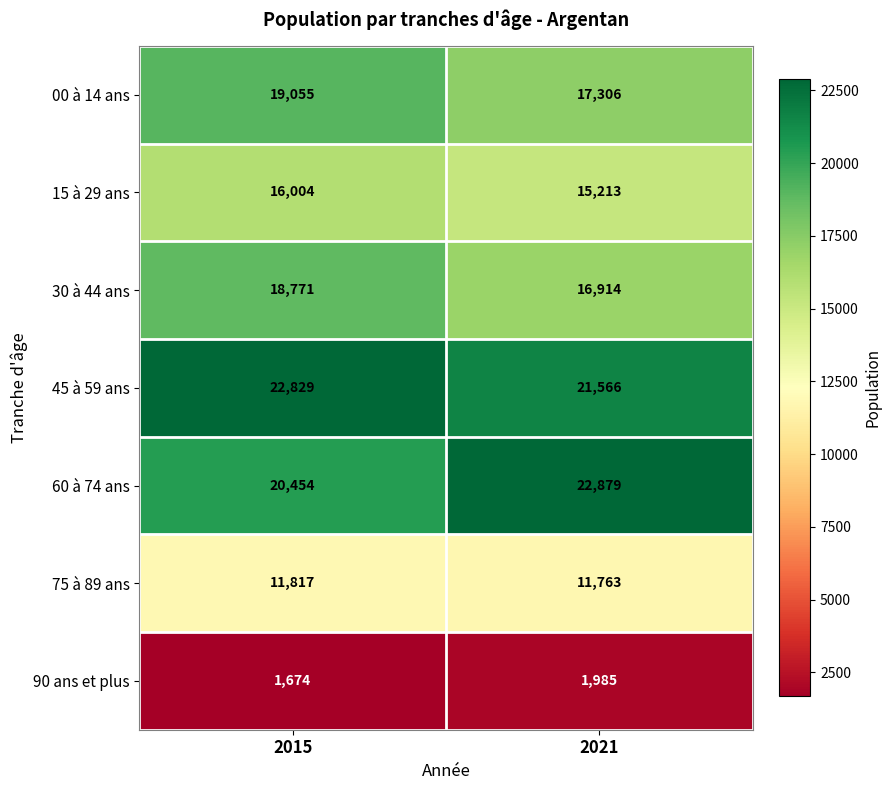

What is the total value across all series at 2021?

107626